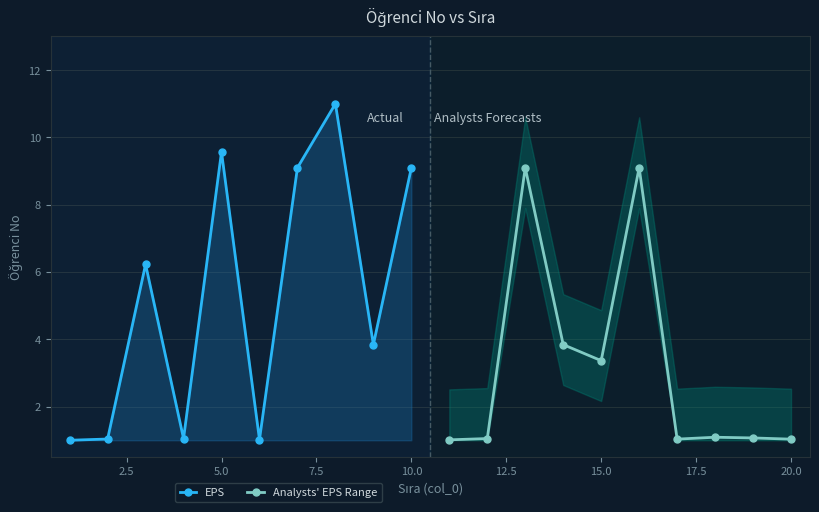

How many distinct data groups are displayed?

2